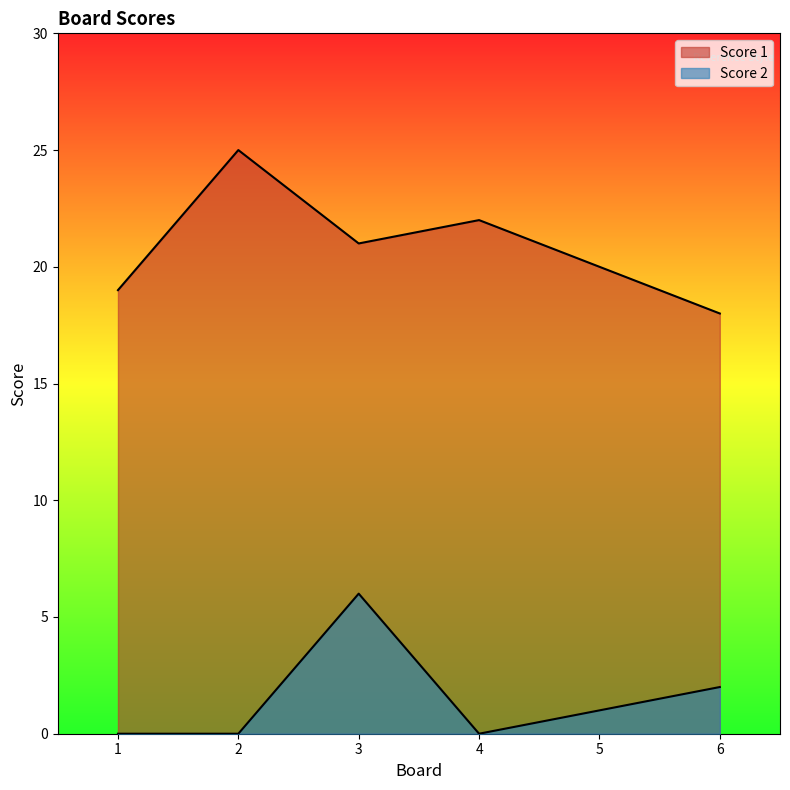

What are all the series names shown in the legend?

Score 1, Score 2